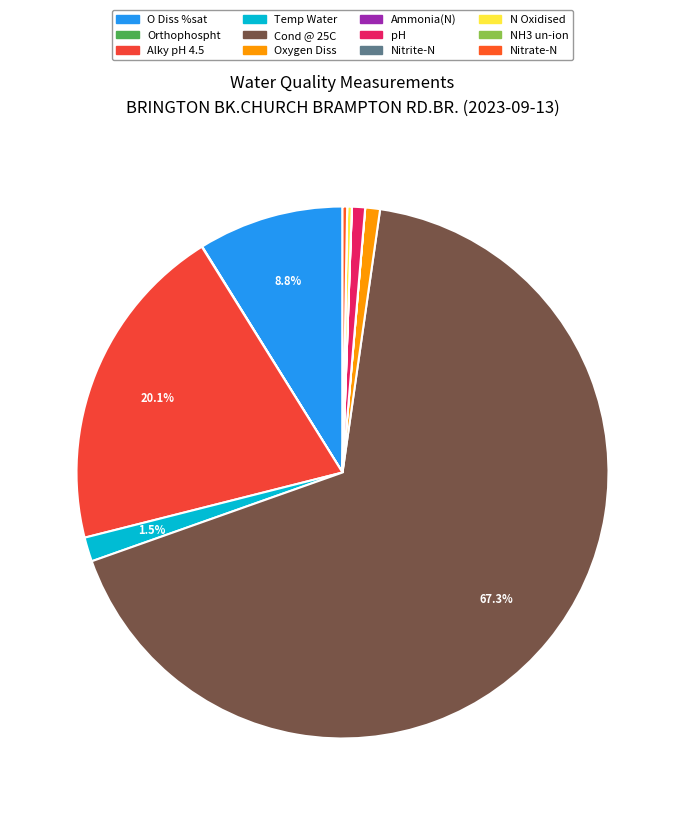

Does Cond @ 25C account for over 50% of the chart?

Yes